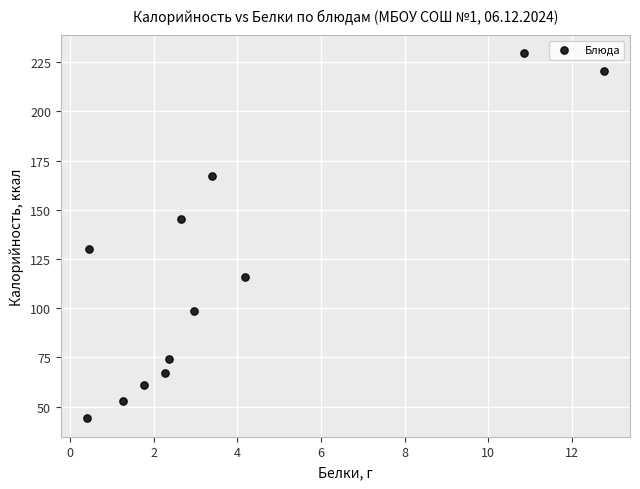

What Y value in the scatter plot is closest to 136?

130.0